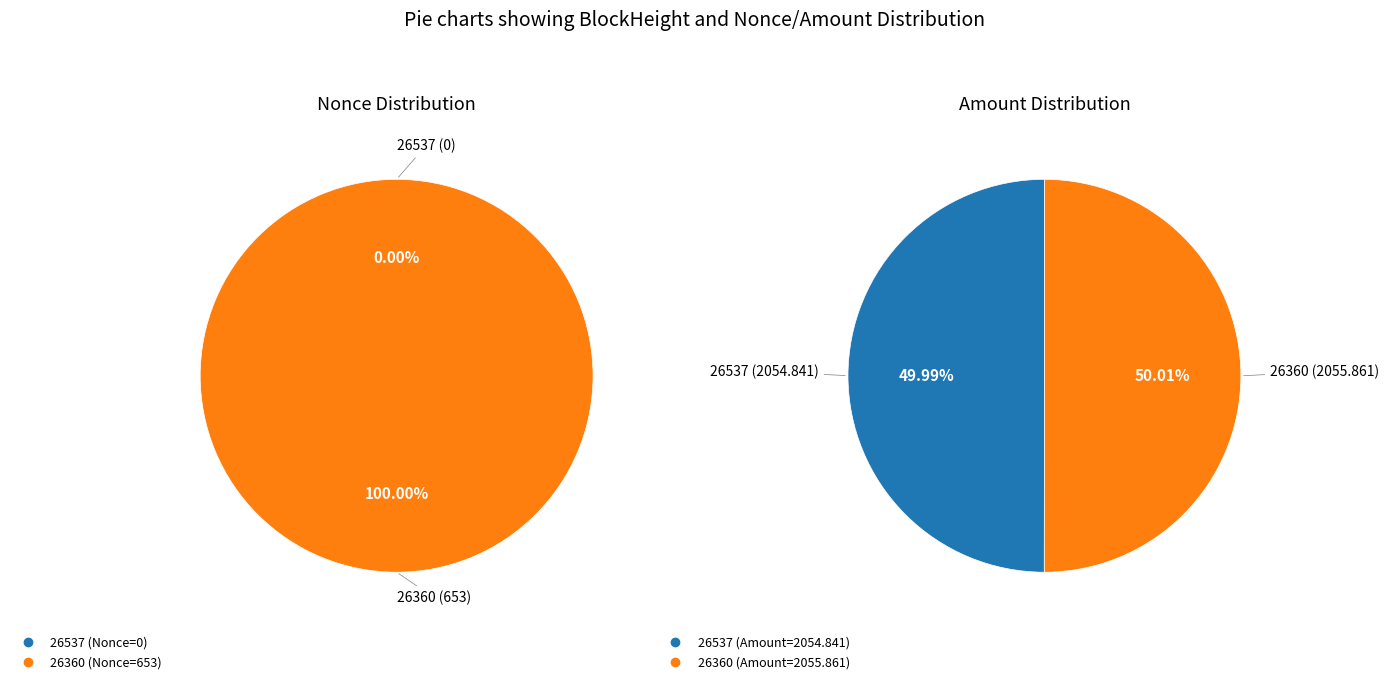

Which has a higher value, 26537 or 26360?

26360